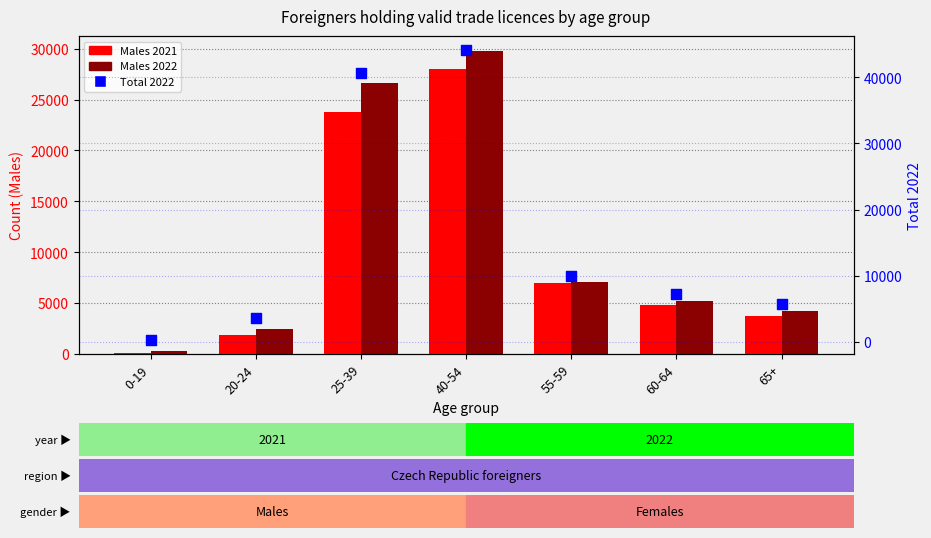

What is the total value across all series at 25-39?

91041